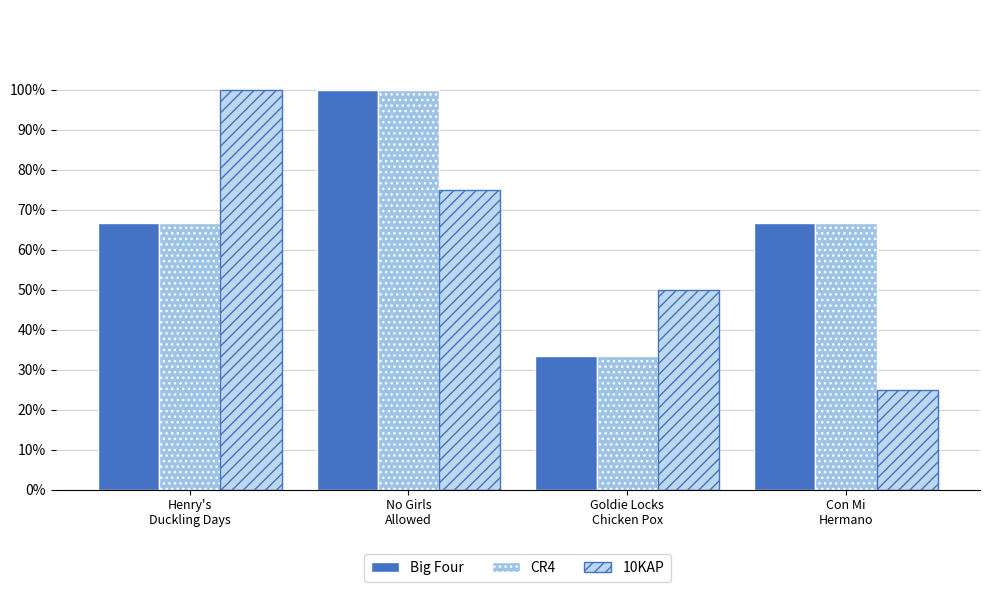

What is the difference between the maximum and second lowest values in the 10KAP series?

50.0